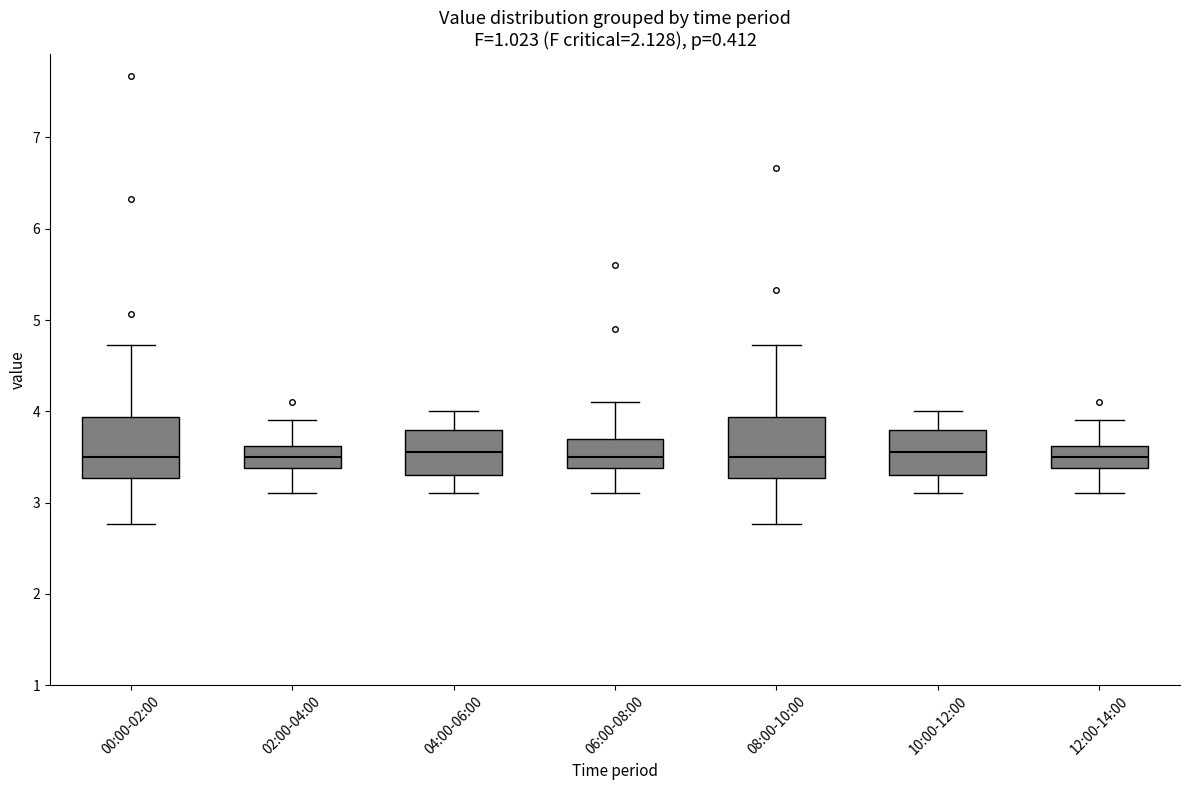

Reading left to right, transcribe this box plot: for each box, give where its median line is, the range the box spans, and where its two whiskers end, as read against the y-axis. The values are not printed on the chart, so give them approximately, as read against the axis.

00:00-02:00: median 3.5, box 3.3 to 3.9, whiskers 2.8 to 4.7
02:00-04:00: median 3.5, box 3.4 to 3.6, whiskers 3.1 to 3.9
04:00-06:00: median 3.6, box 3.3 to 3.8, whiskers 3.1 to 4.0
06:00-08:00: median 3.5, box 3.4 to 3.7, whiskers 3.1 to 4.1
08:00-10:00: median 3.5, box 3.3 to 3.9, whiskers 2.8 to 4.7
10:00-12:00: median 3.6, box 3.3 to 3.8, whiskers 3.1 to 4.0
12:00-14:00: median 3.5, box 3.4 to 3.6, whiskers 3.1 to 3.9